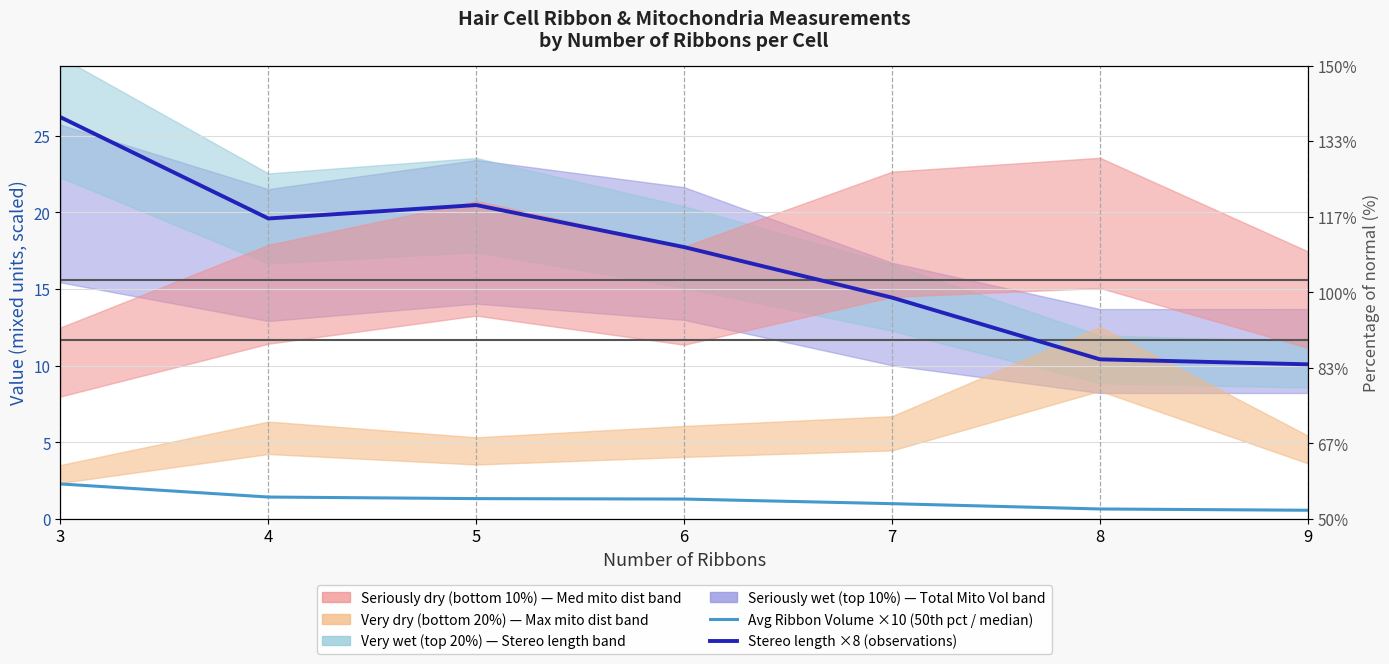

Where is the first local minimum for Stereo length ×8 (observations)?

4